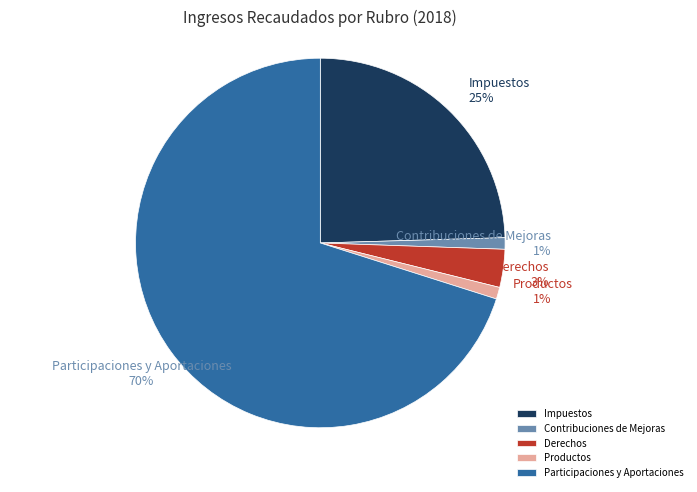

Combined, do Impuestos and Derechos account for over 50%?

No